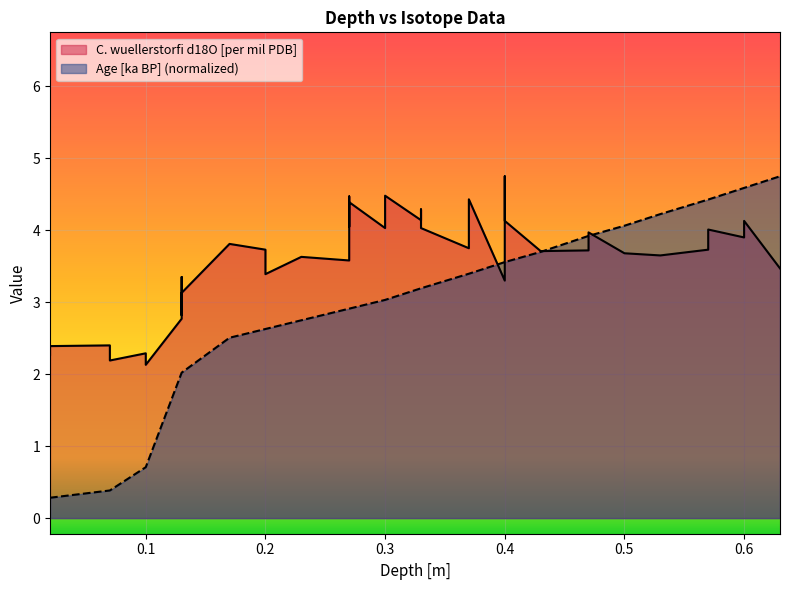

Which series ends up on top after the final intersection of C. wuellerstorfi d18O [per mil PDB] and Age [ka BP]?

Age [ka BP]